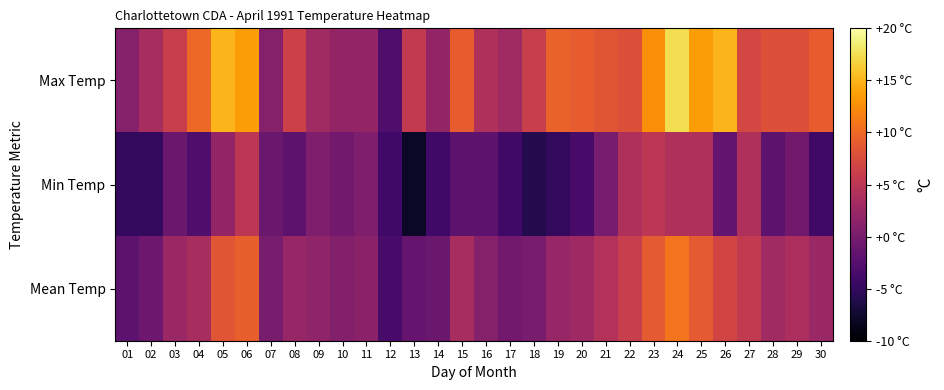

Which category has the highest value across all series?

24